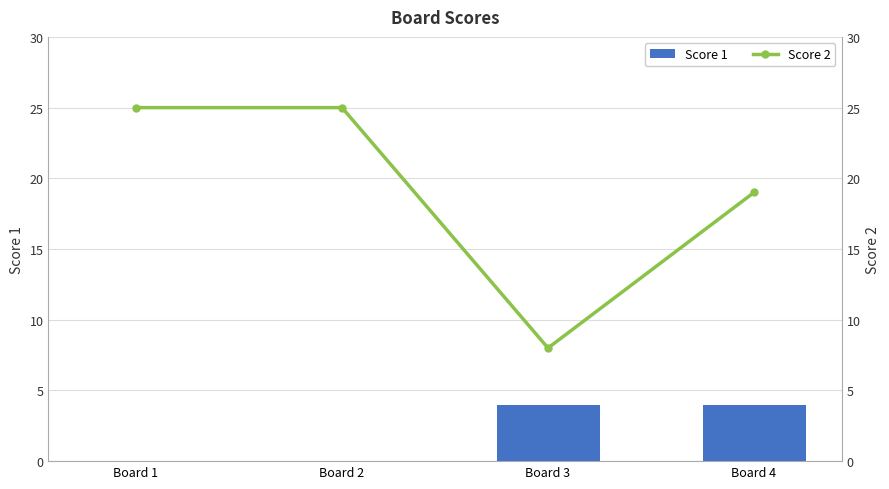

Rank the series by their average value, from highest to lowest.

Score 2, Score 1